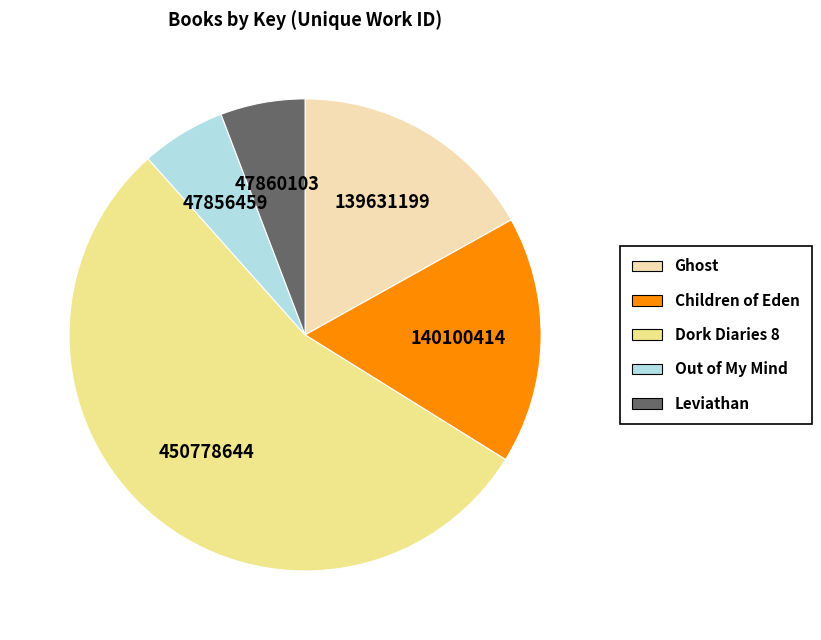

Which slice is the largest?

Dork Diaries 8